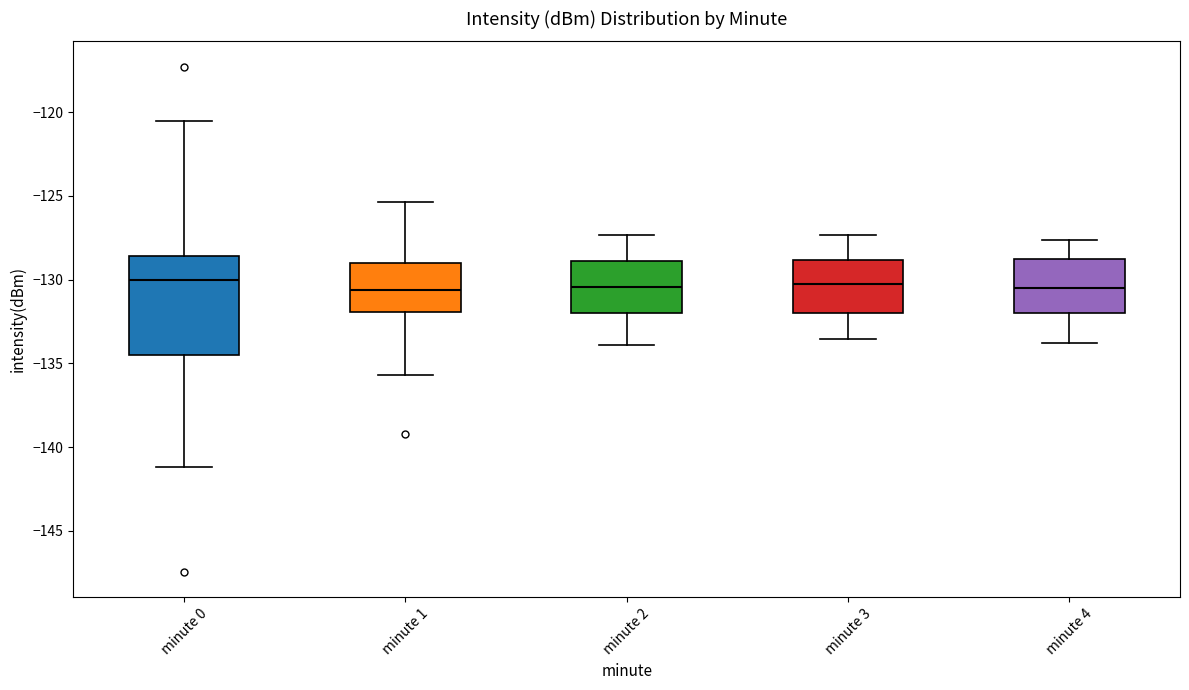

Where does the lower whisker of the box for minute 1 end on the y-axis? The values are not printed on the chart, so give them approximately, as read against the axis.

-135.5